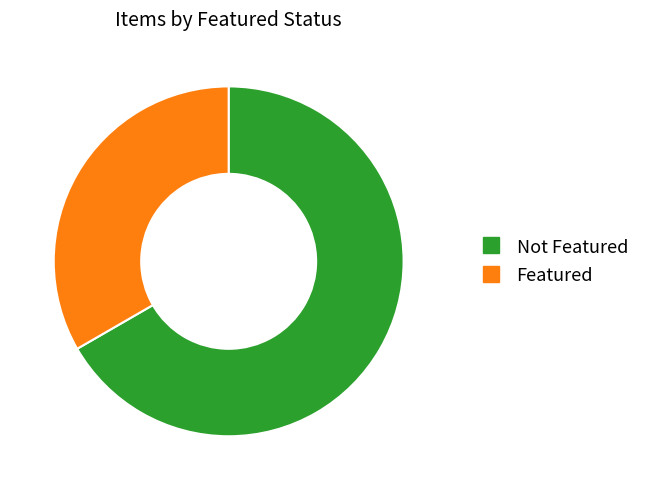

Is there a majority slice in this chart?

Yes